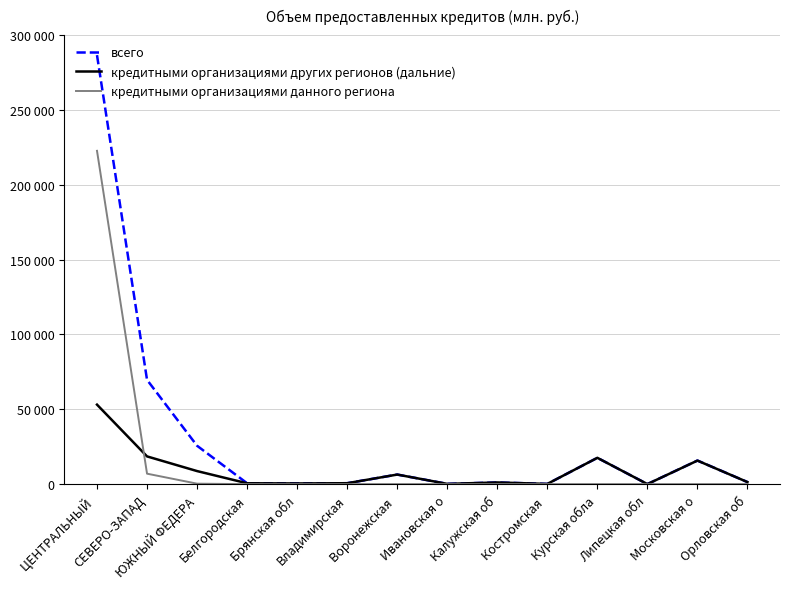

Which series has the largest range (max minus min)?

всего